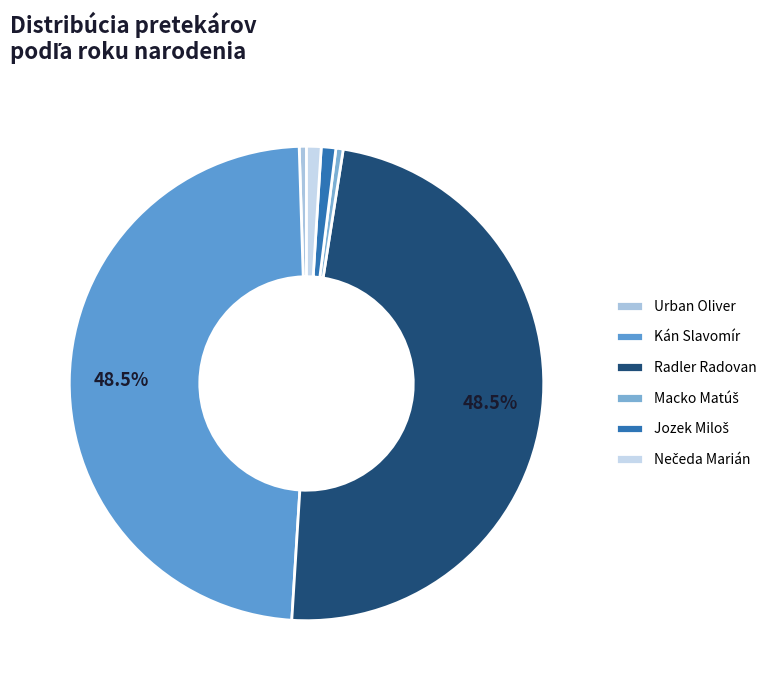

What is the change in value from Macko Matúš to Jozek Miloš?

+1